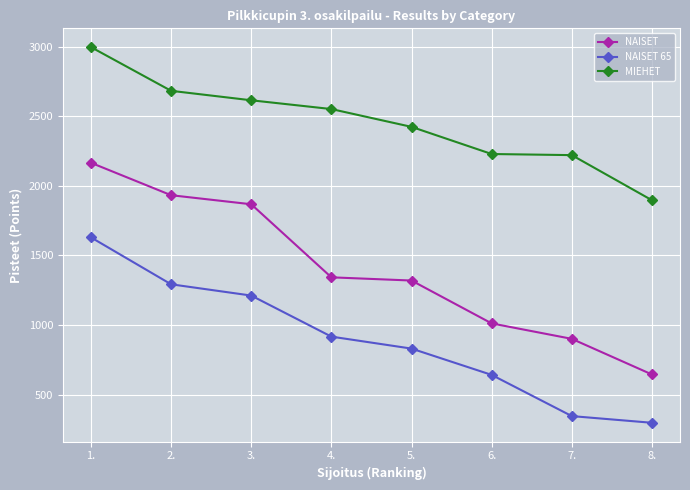

How many lines are shown in the chart?

3